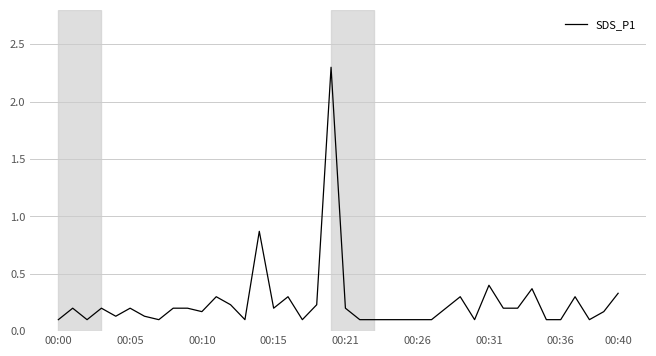

True or false: the data has more than 1 interior local peaks.

True